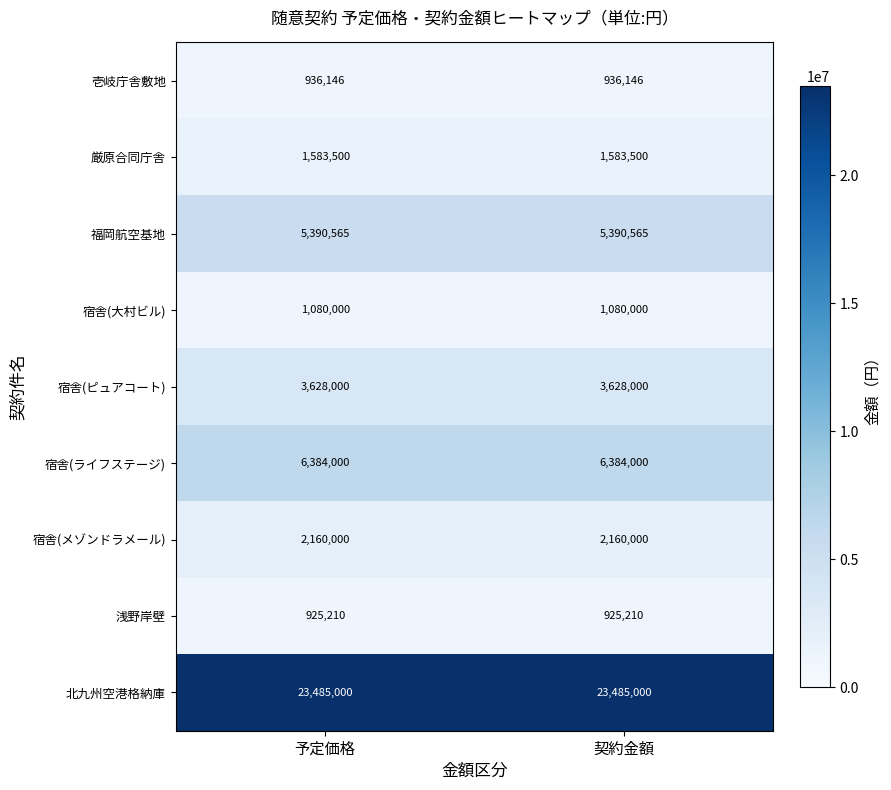

Is it true that 壱岐庁舎敷地 equals 418054 at 予定価格?

False